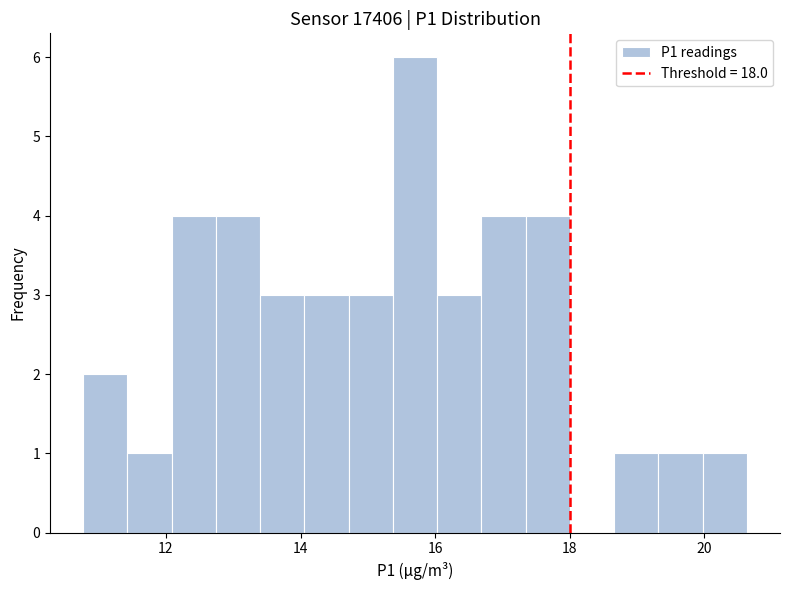

Around what value on the x-axis is the tallest bar? Give the approximate position of its centre, as read against the axis.

15.8